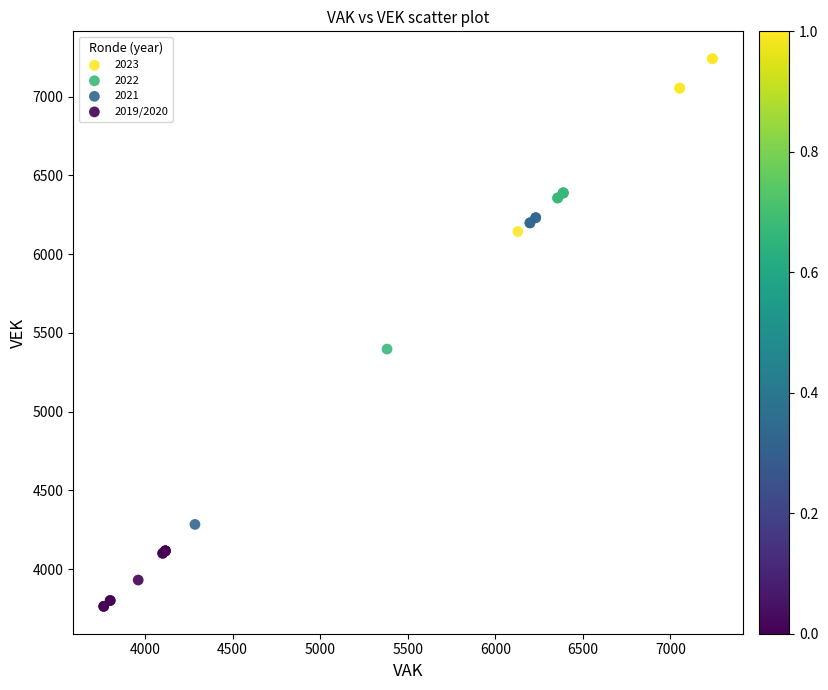

Which series has the widest spread of Y values?

2021